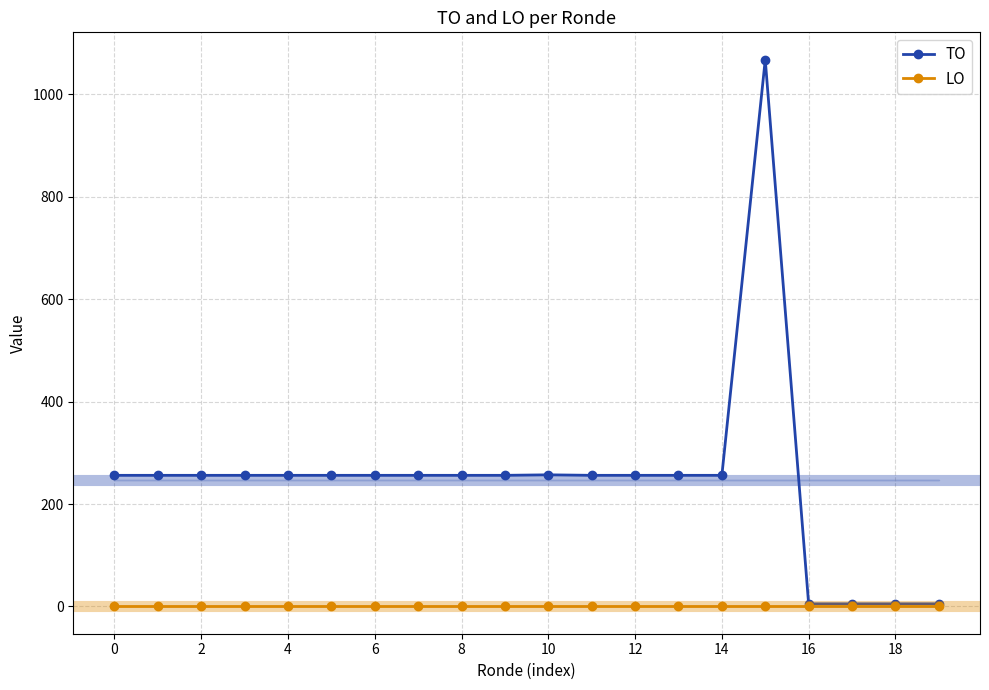

What is the maximum value shown in the chart?

1068